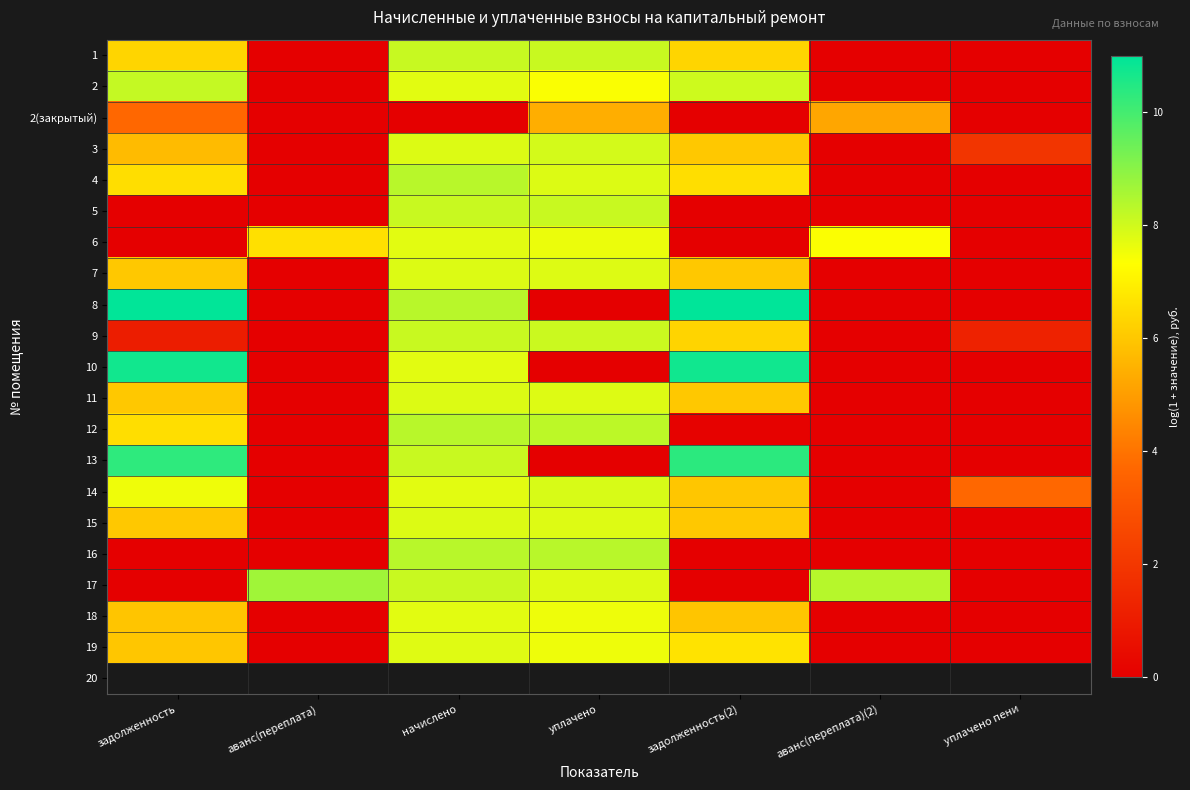

Between аванс(переплата) and уплачено, which is larger?

уплачено